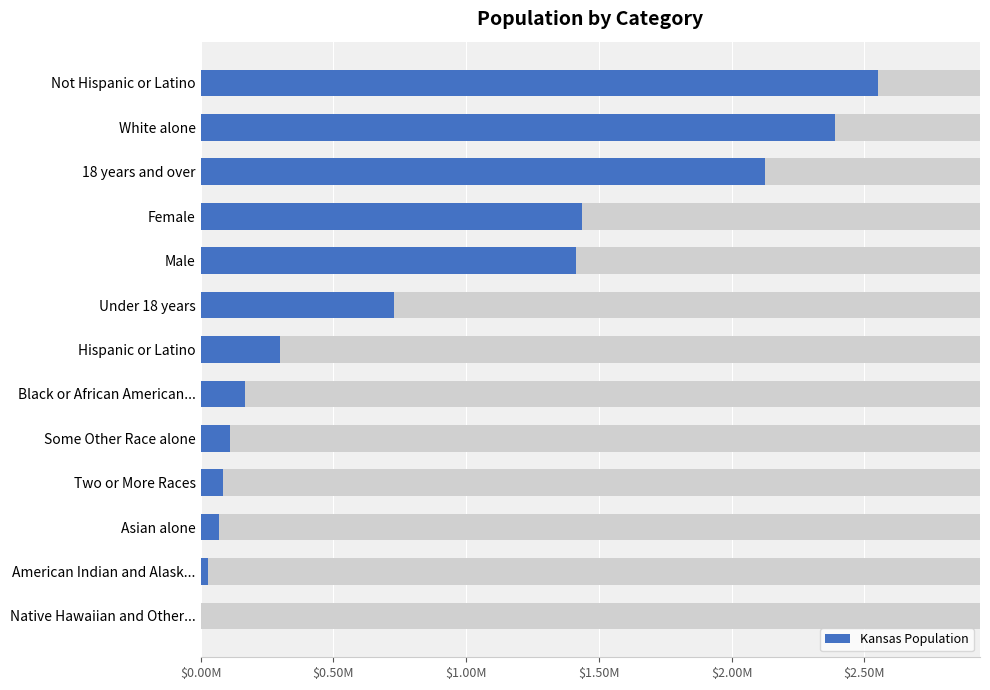

Where is the data nearest to the value 1277657?

Male